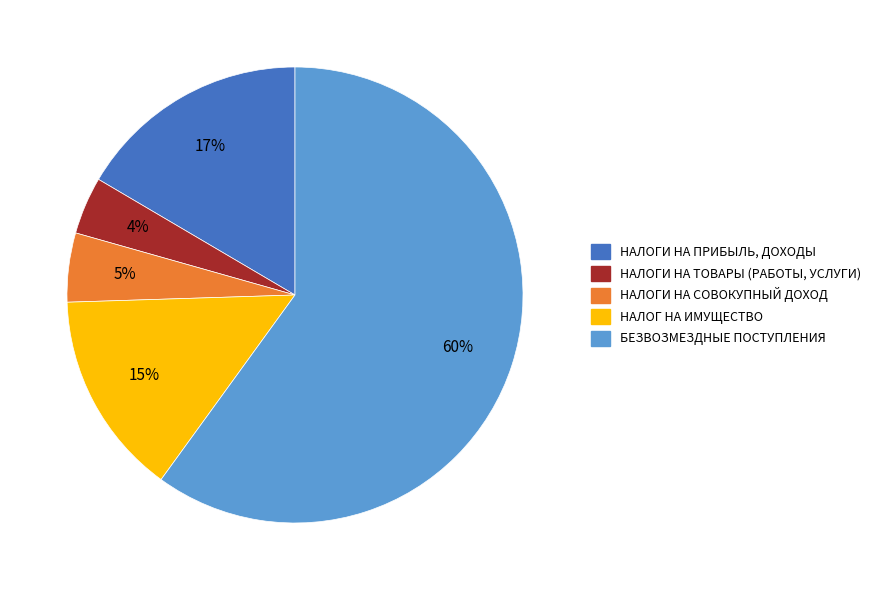

Does БЕЗВОЗМЕЗДНЫЕ ПОСТУПЛЕНИЯ account for over 50% of the chart?

Yes